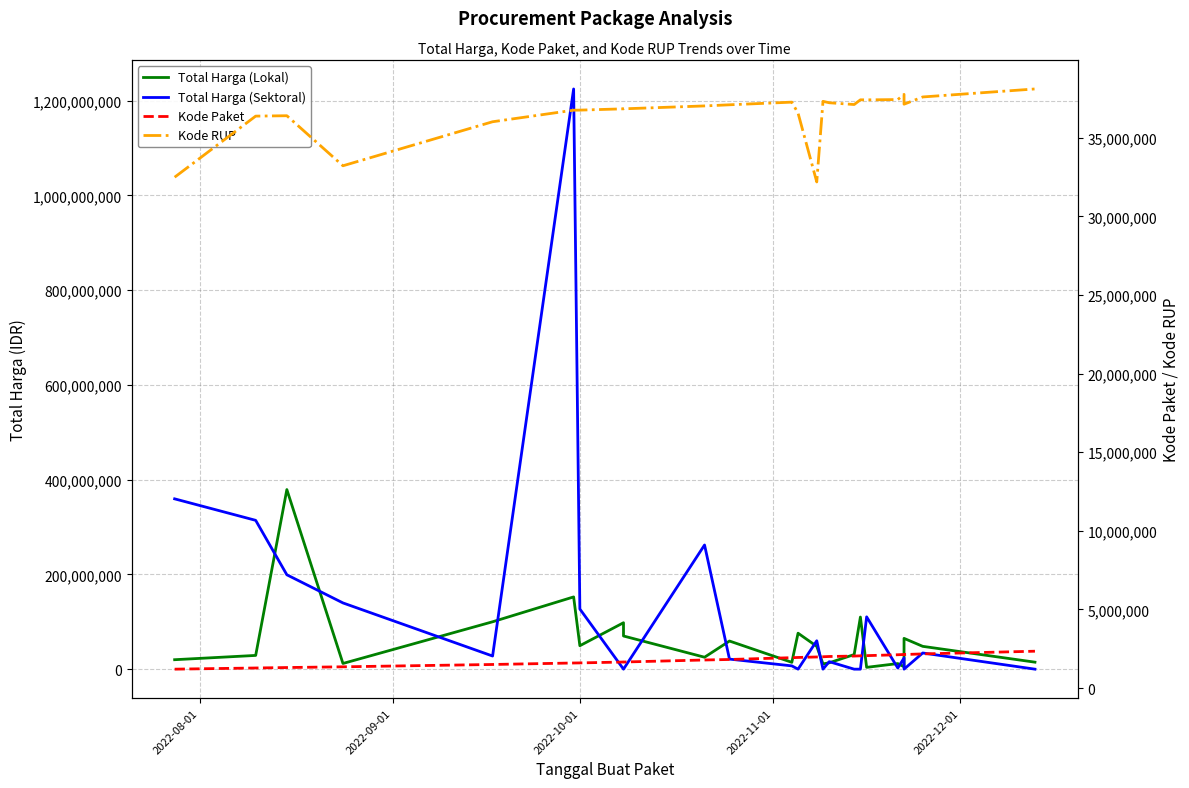

Rank the series by their average value, from highest to lowest.

Total Harga (Sektoral), Total Harga (Lokal), Kode RUP, Kode Paket